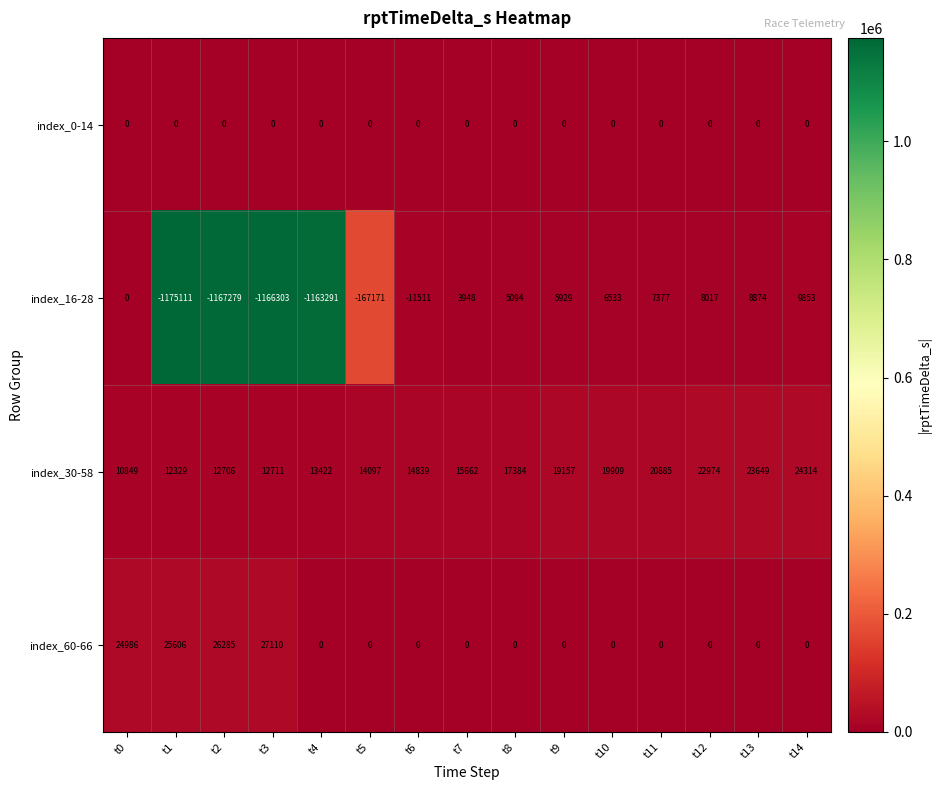

The index_16-28 series shows 2902 at t14. True or false?

False